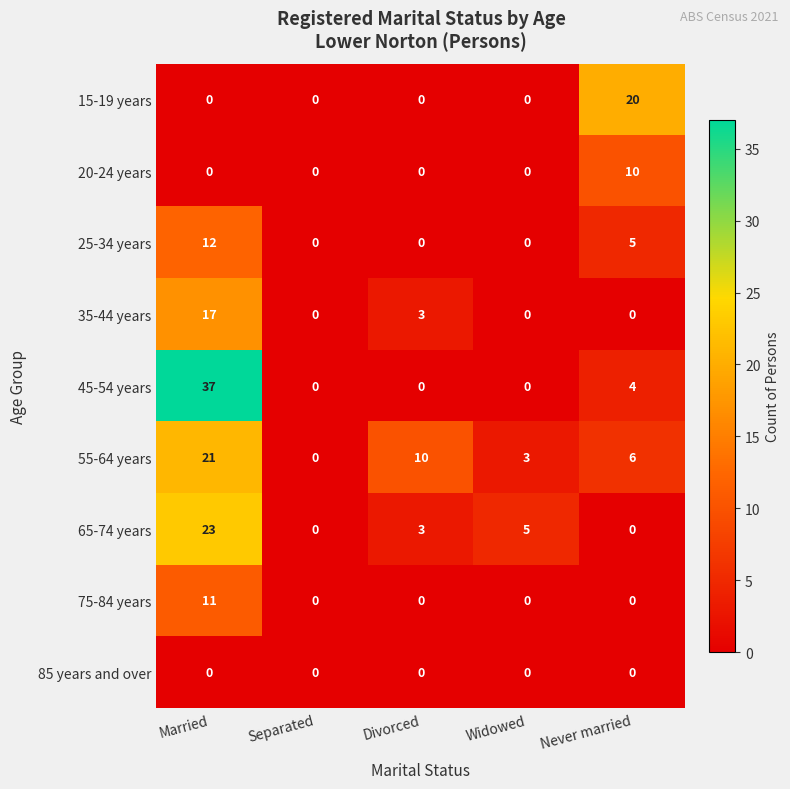

Between Separated and Divorced, which series saw the biggest shift?

55-64 years